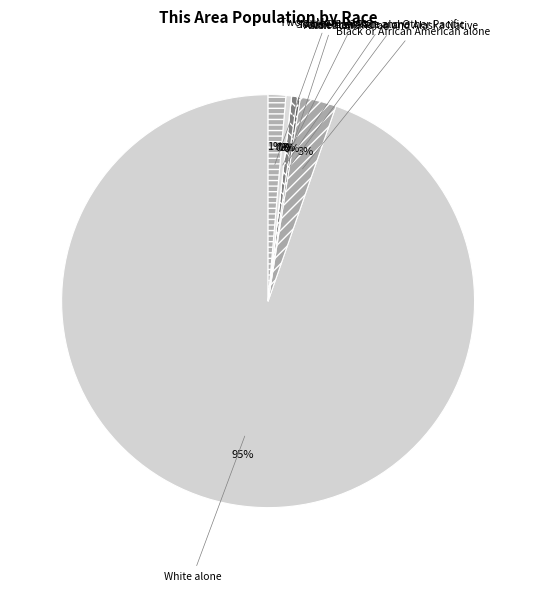

Which slice is the largest?

White alone